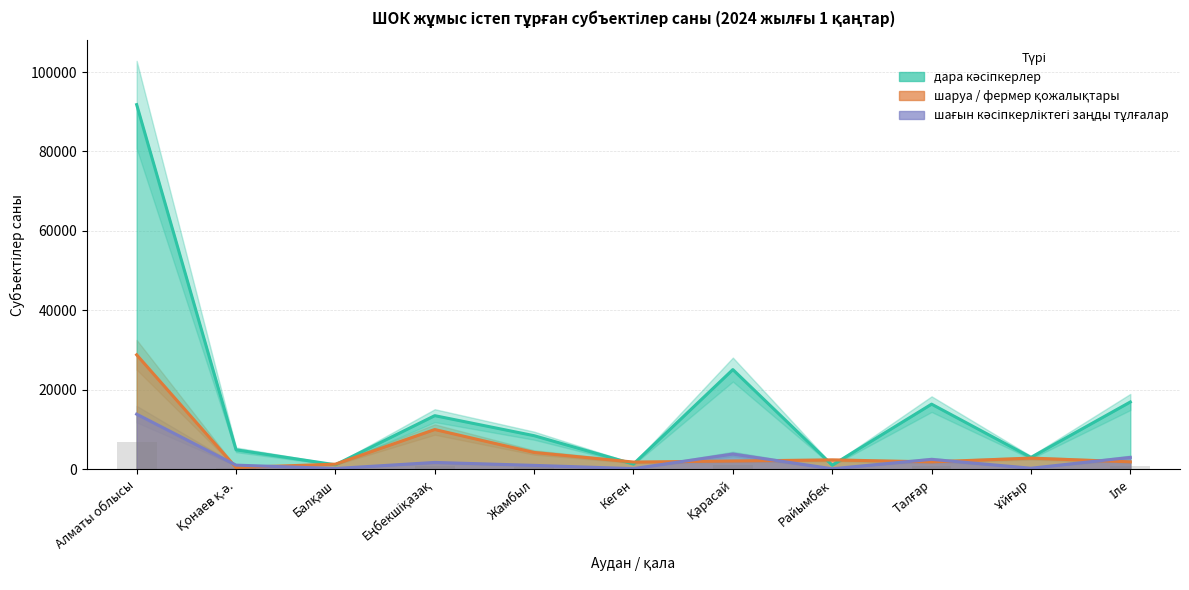

At which category is the sum across all series the highest?

Алматы облысы